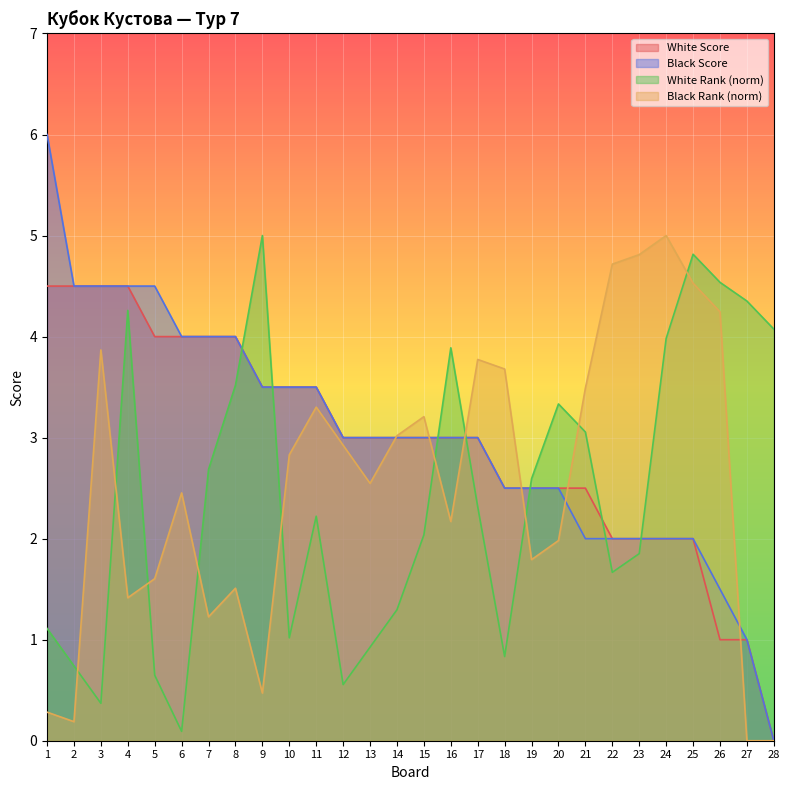

True or false: Black Rank has a value of 7.0 at 22.

False